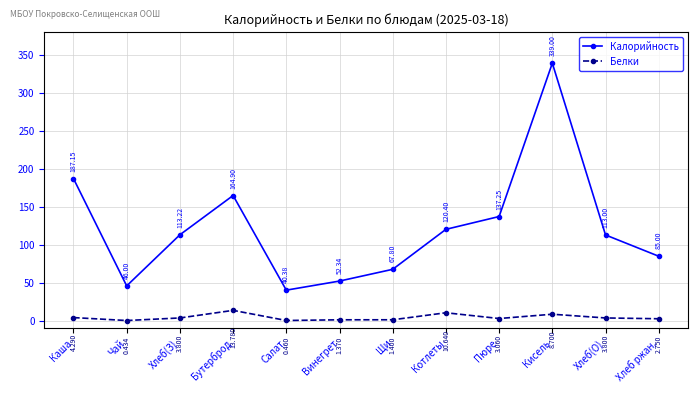

Rank the series at Щи from highest to lowest value.

Калорийность, Белки